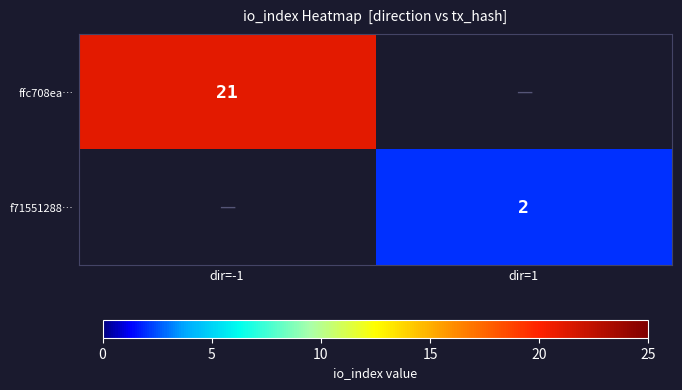

Is it true that ffc708ea… equals 28 at dir=-1?

False